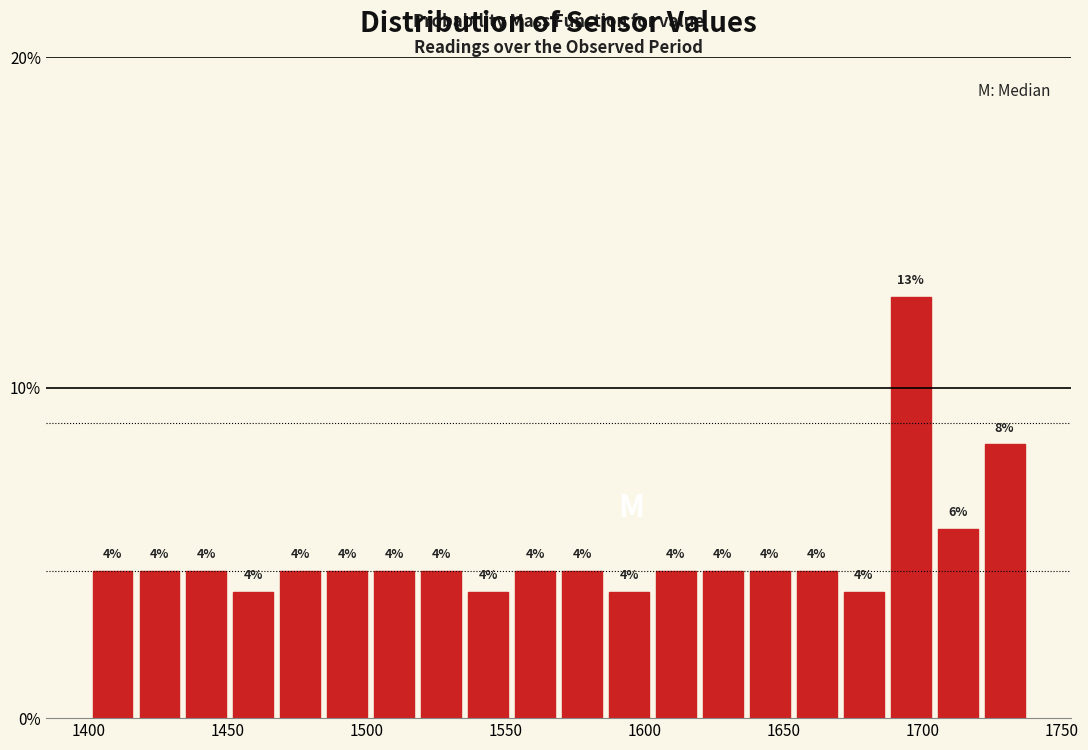

Around what value on the x-axis is the tallest bar? Give the approximate position of its centre, as read against the axis.

1695